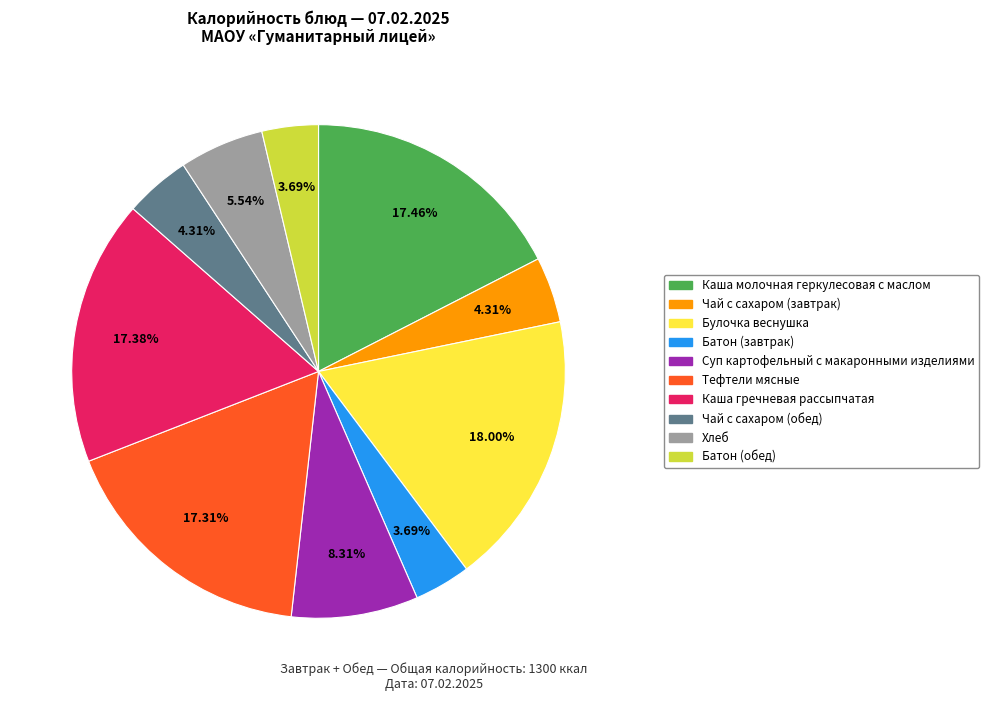

How many segments does this pie chart have?

10